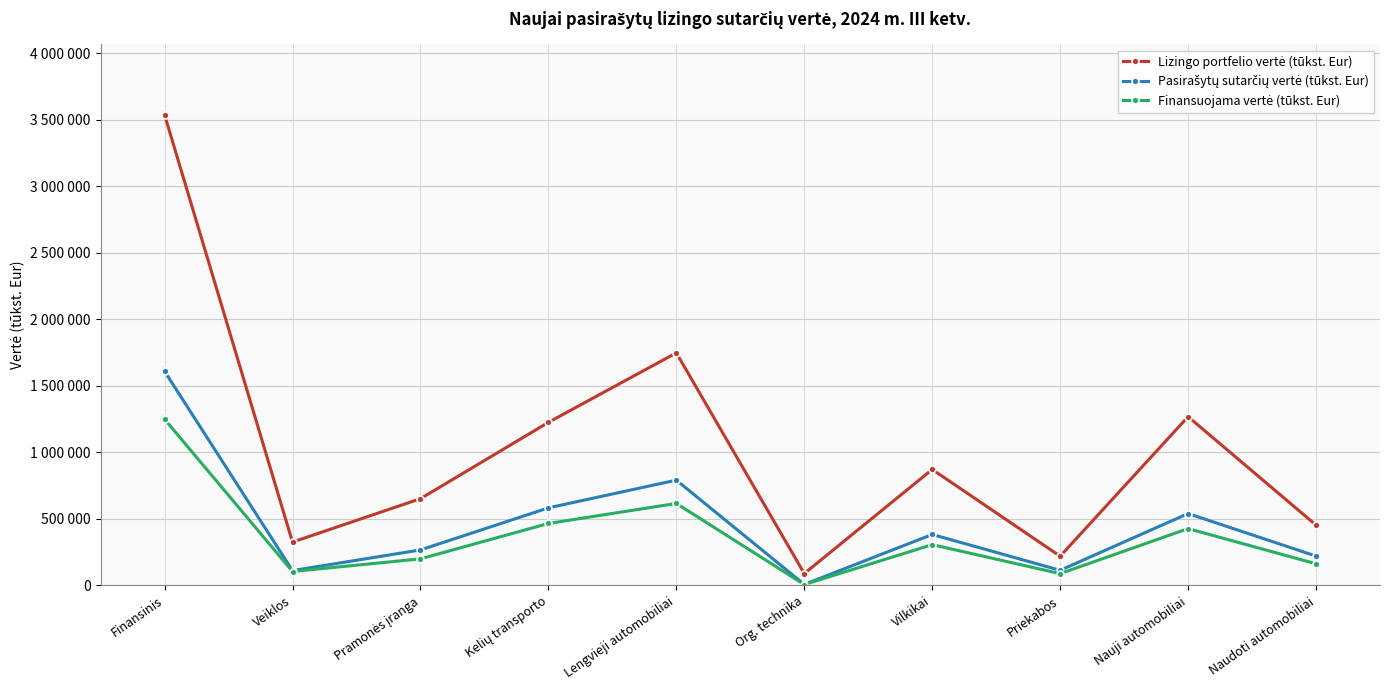

Is the value of Lizingo portfelio vertė (tūkst. Eur) at Pramonės įranga greater than the value of Pasirašytų sutarčių vertė (tūkst. Eur) at Finansinis?

No